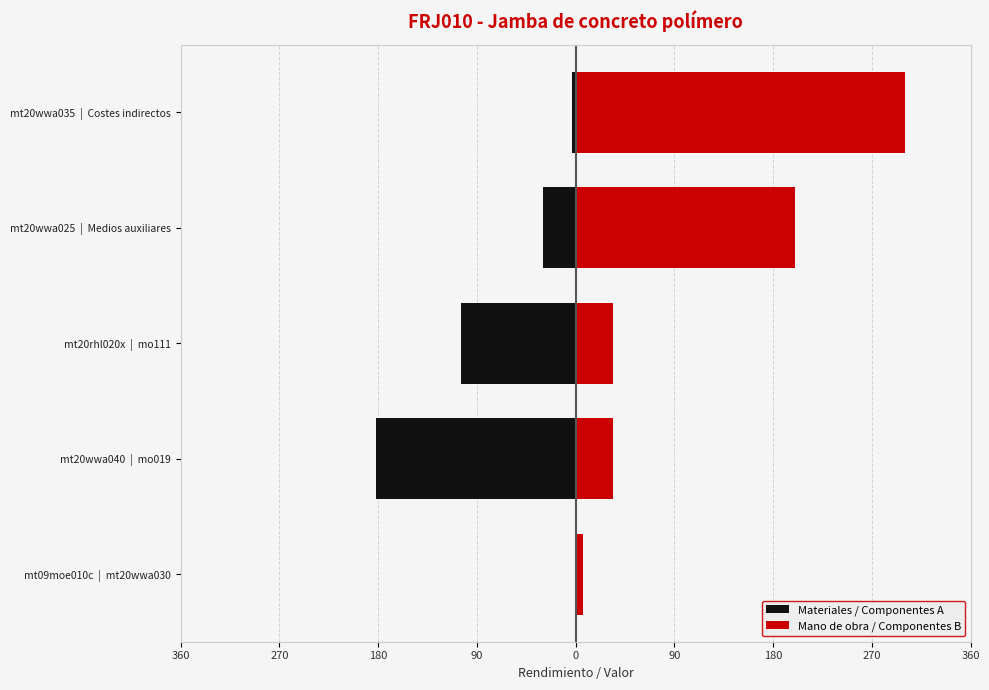

The value of Materiales / Componentes A at mt20wwa035 | Costes indirectos is -3.2. True or false?

True